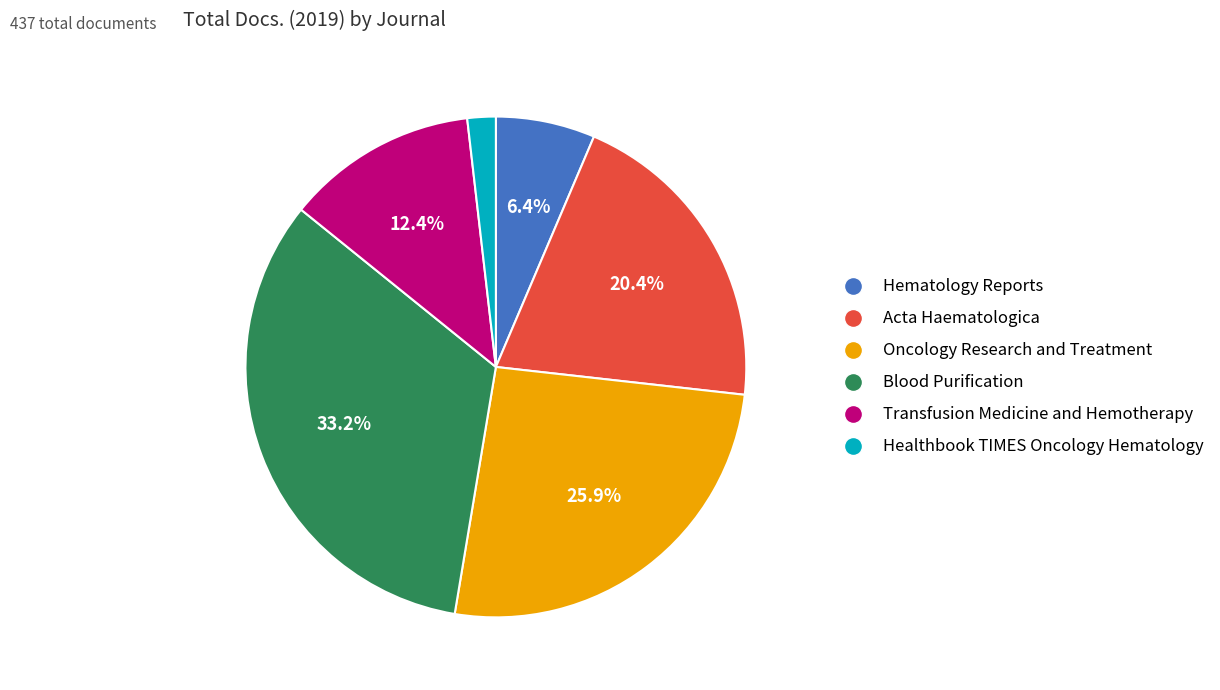

Does any single category account for the majority?

No